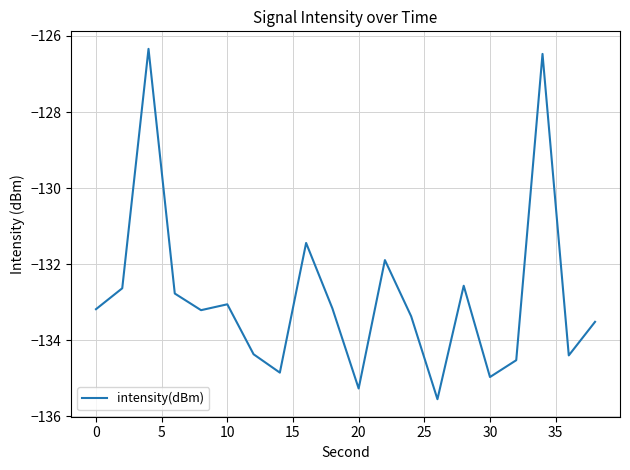

What is the minimum value shown in the chart?

-135.6